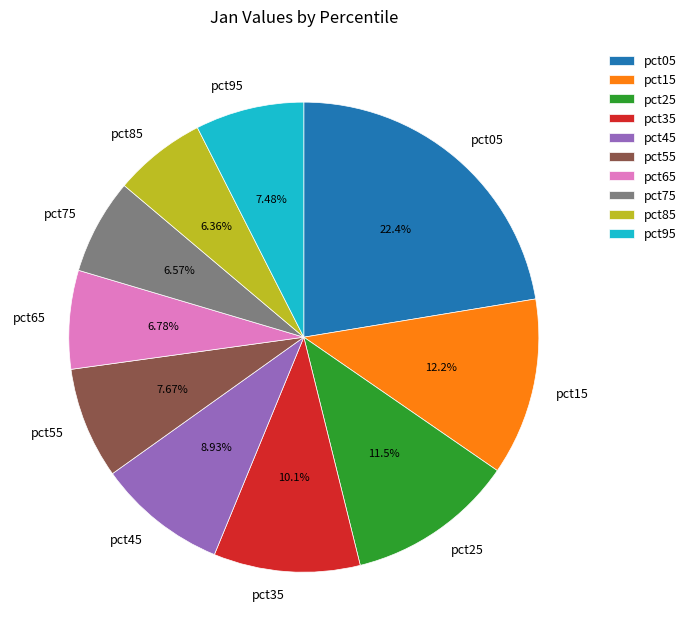

The pct25 slice represents 24% of the pie. True or false?

False